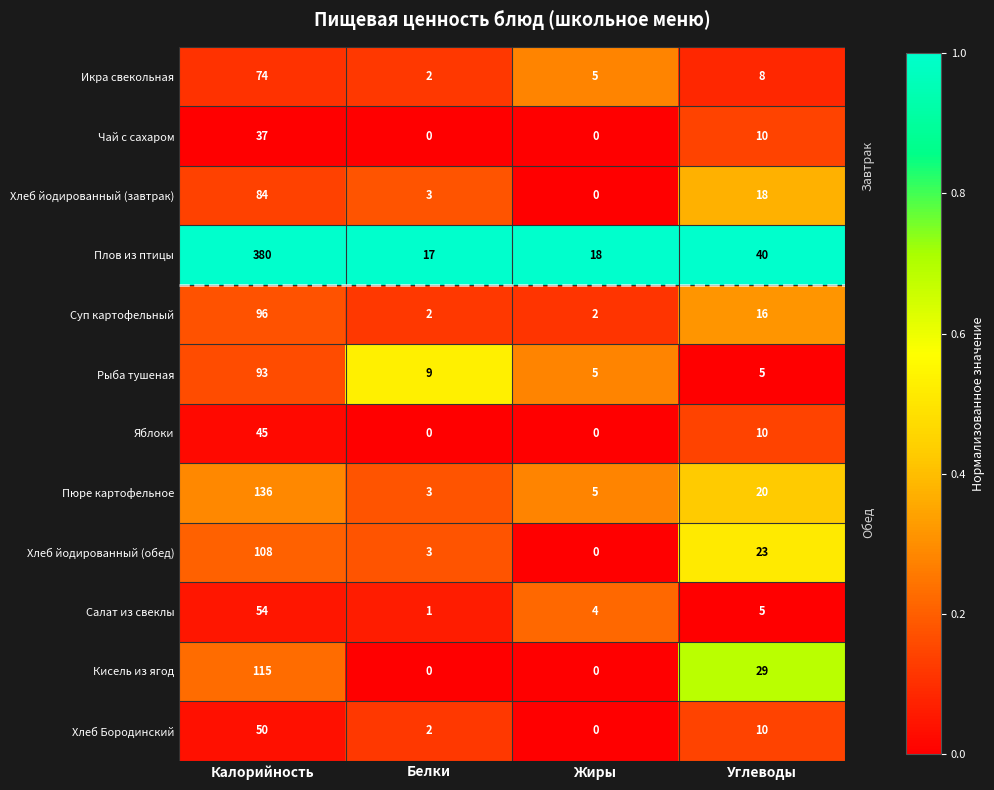

Rank the series by their maximum value, from lowest to highest.

Чай с сахаром, Яблоки, Хлеб Бородинский, Салат из свеклы, Икра свекольная, Хлеб йодированный (завтрак), Рыба тушеная, Суп картофельный, Хлеб йодированный (обед), Кисель из ягод, Пюре картофельное, Плов из птицы